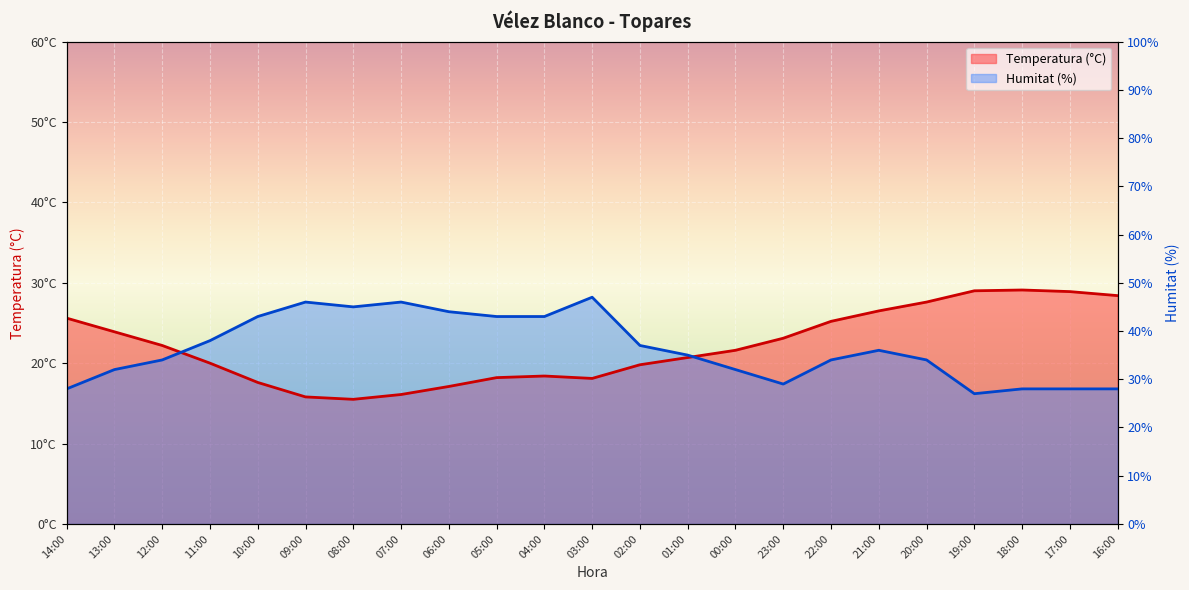

What is the label of the 17th point from the right?

08:00